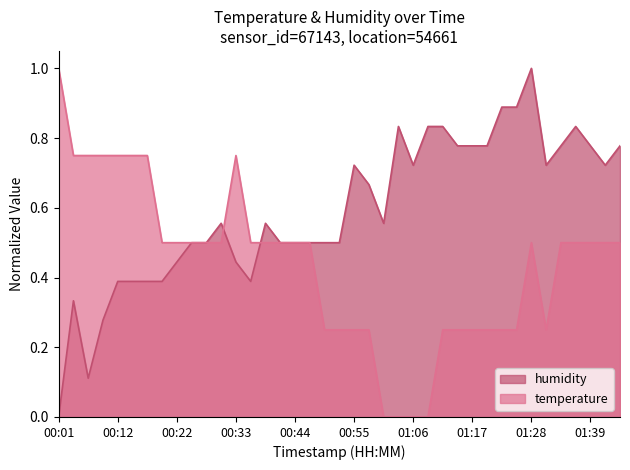

What is the sum of all temperature values?

17.0